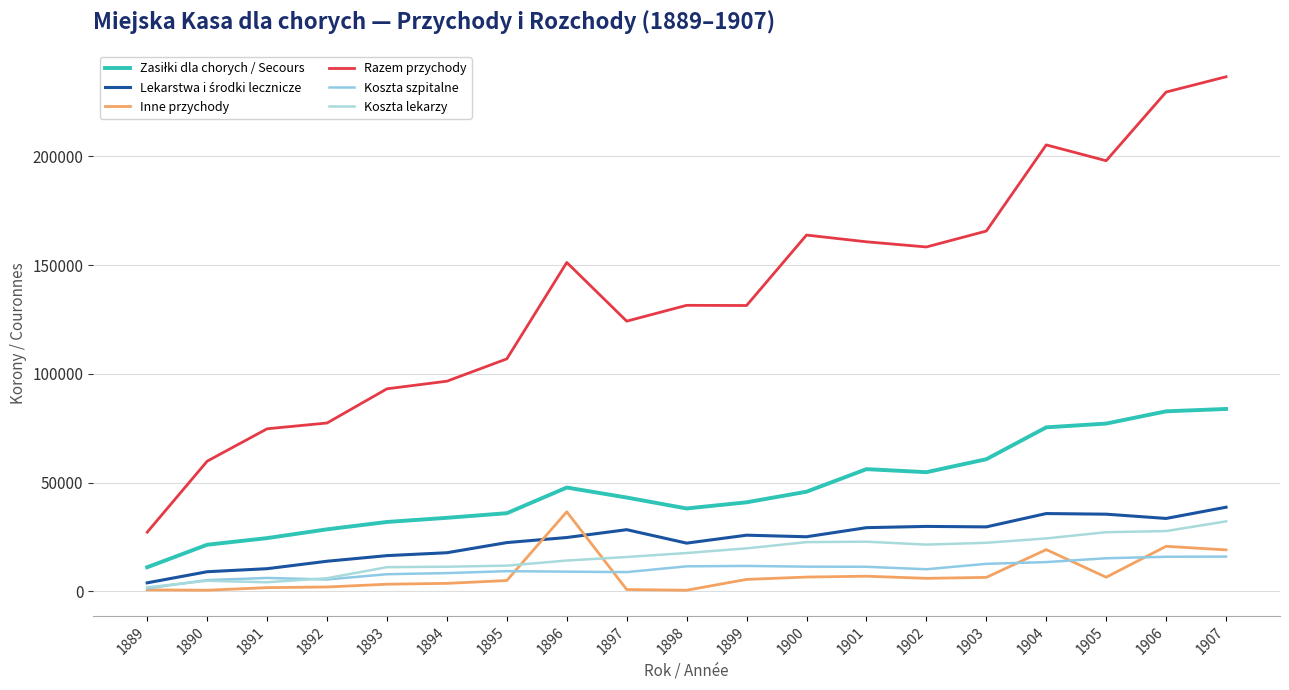

Rank the categories by Zasiłki dla chorych / Secours value from lowest to highest.

1889, 1890, 1891, 1892, 1893, 1894, 1895, 1898, 1899, 1897, 1900, 1896, 1902, 1901, 1903, 1904, 1905, 1906, 1907